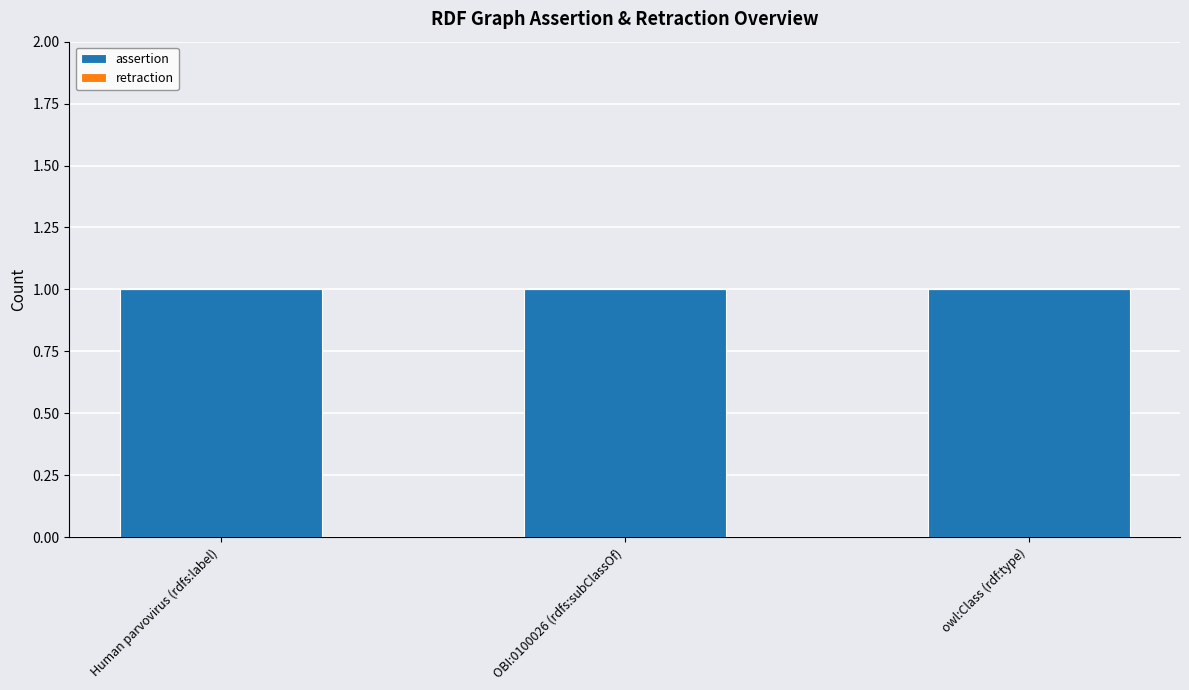

Between Human parvovirus (rdfs:label) and OBI:0100026 (rdfs:subClassOf), which series saw the biggest shift?

assertion